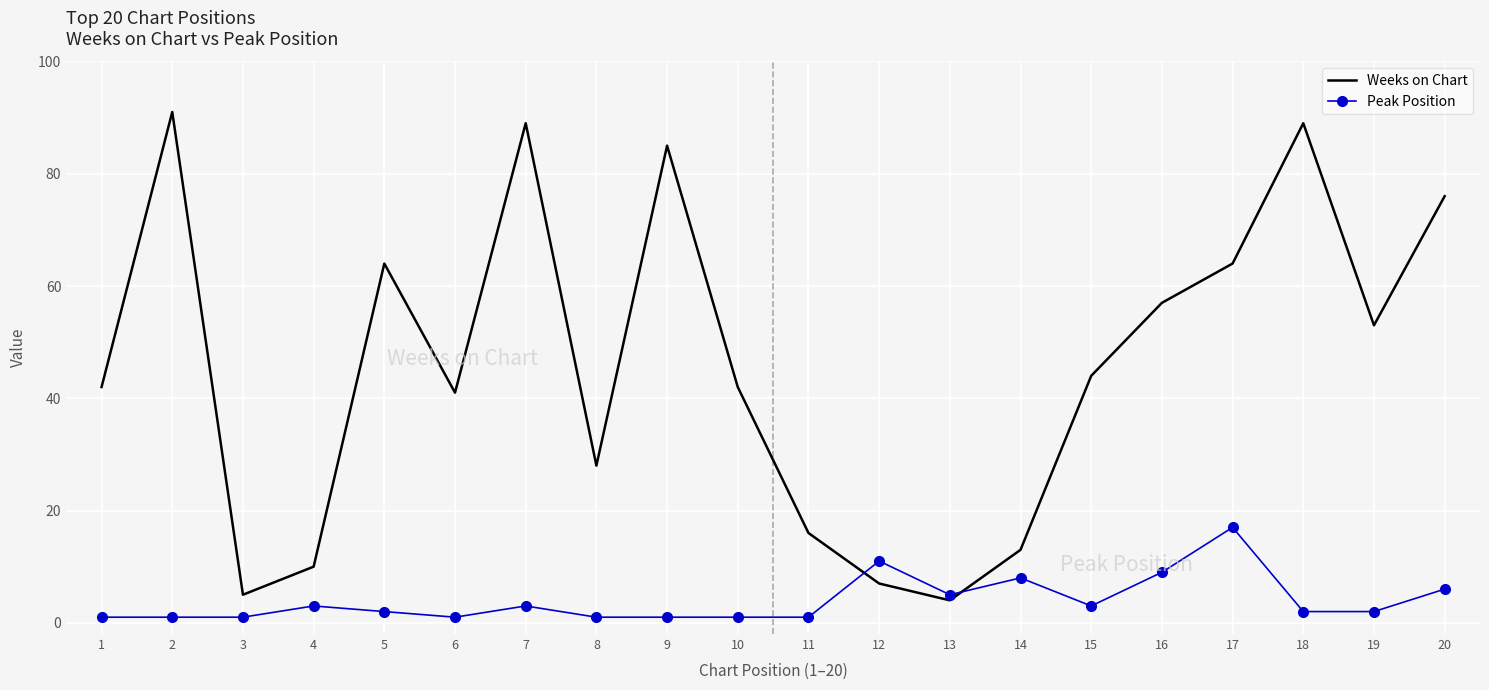

Is it true that Peak Position equals 1 at 10?

True